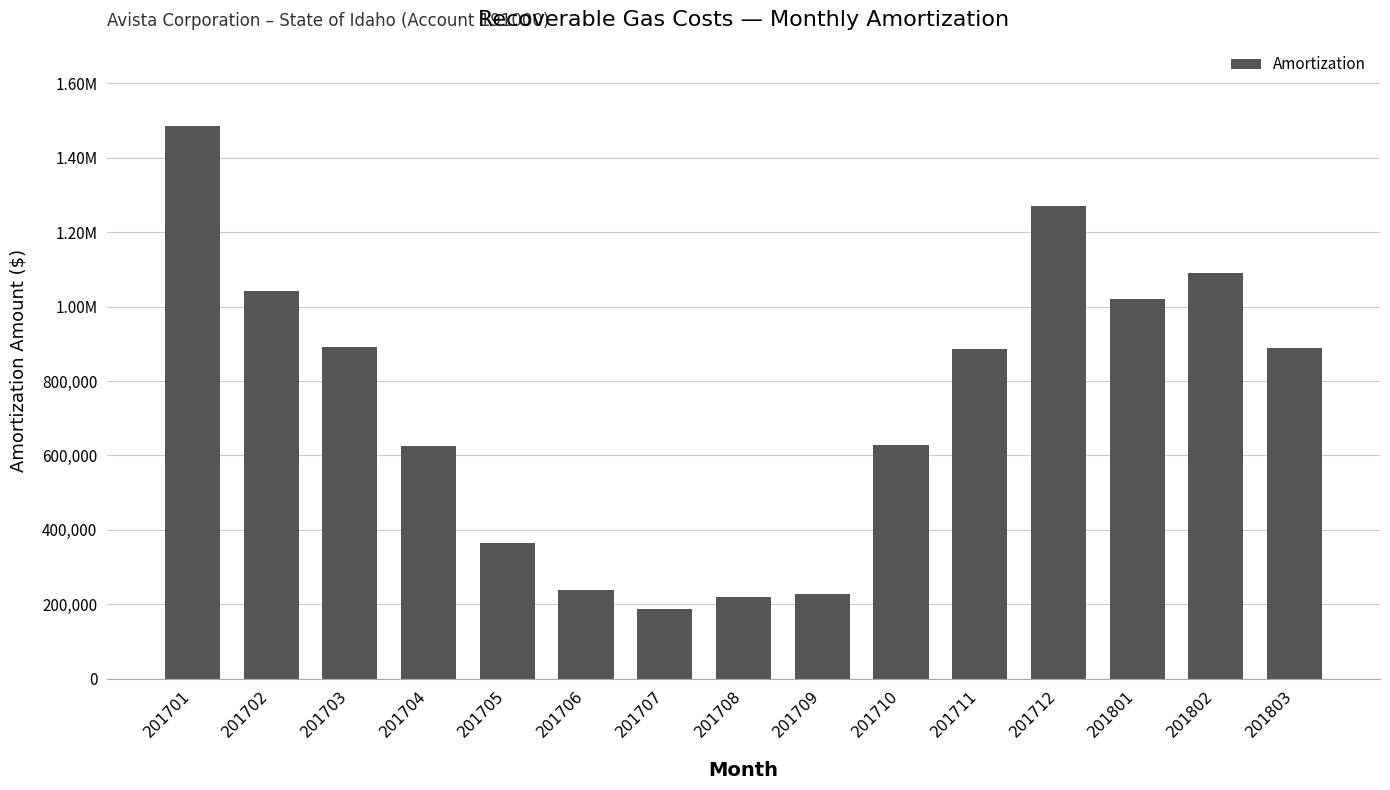

True or false: the data shows 534757.1 at 201702.

False